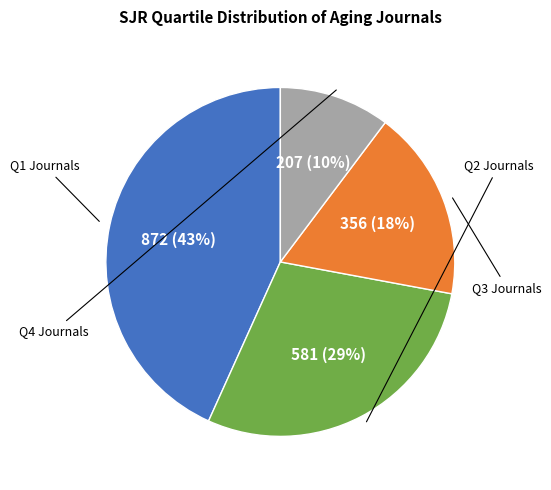

Is there a majority slice in this chart?

No